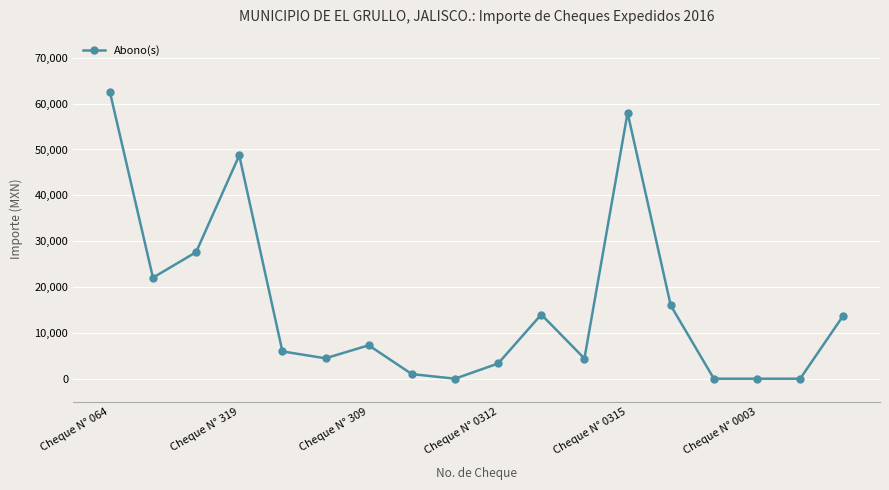

What is the difference between the maximum and minimum values?

62640.0